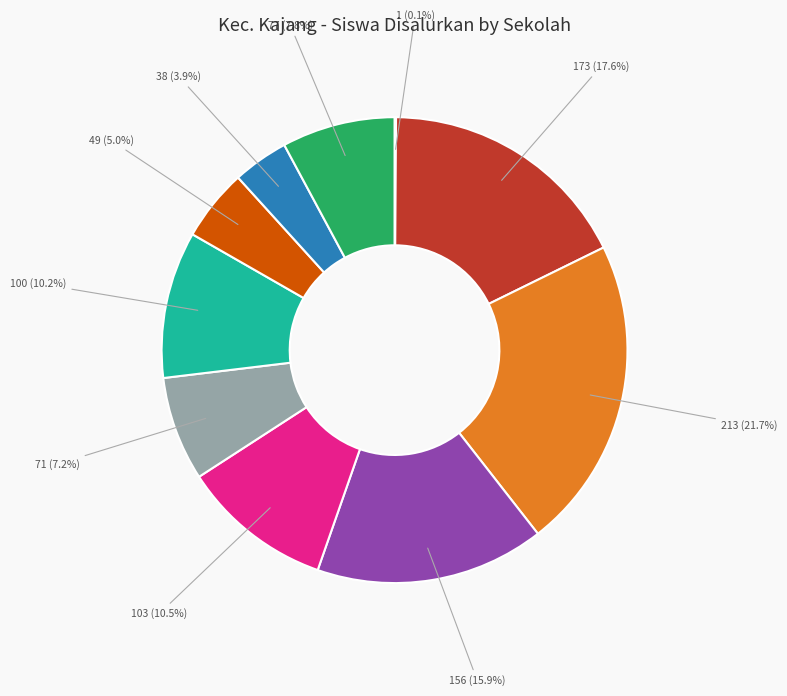

Is there a majority slice in this chart?

No